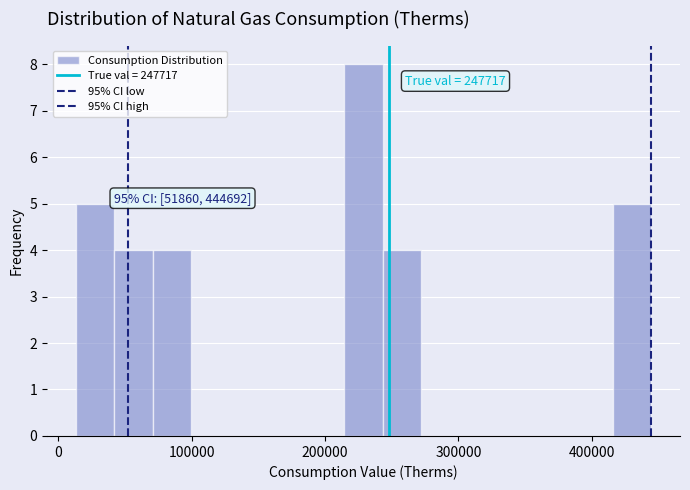

Read against the x-axis, roughly where is the centre of the tallest bar?

230000